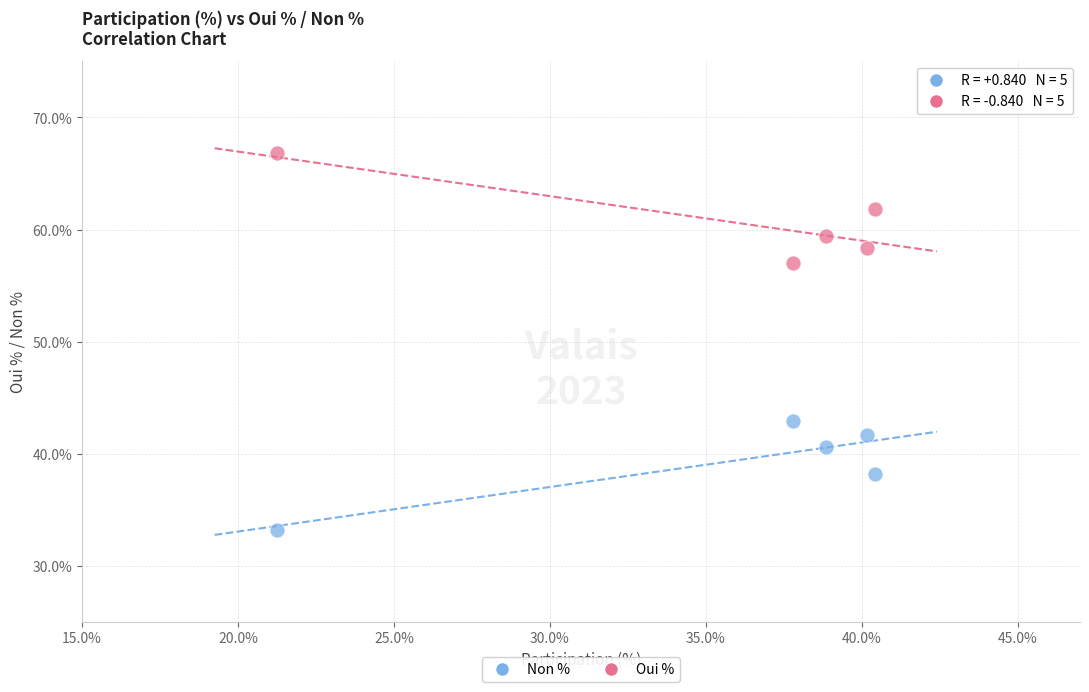

What is the X range (max minus min) for the scatter plot?

19.2